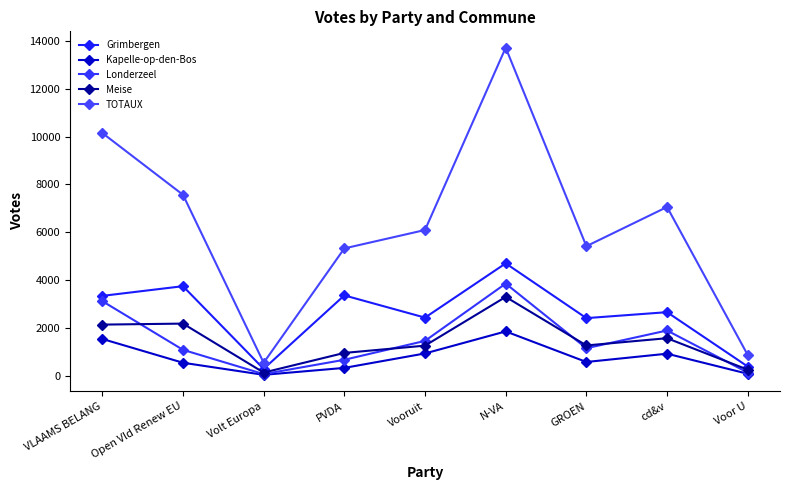

What is the sum of all TOTAUX values?

56754